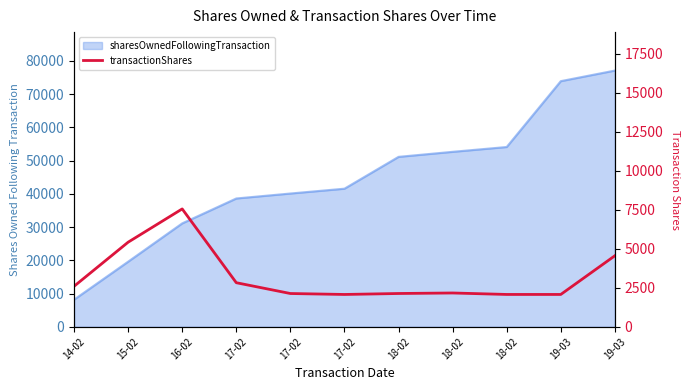

How many lines are shown in the chart?

1